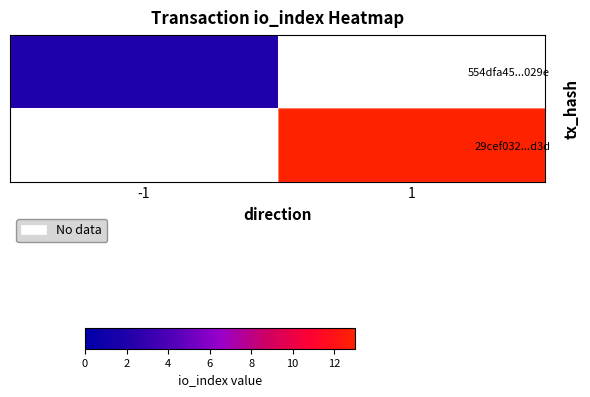

How many values in 29cef032...d3d are above zero?

1